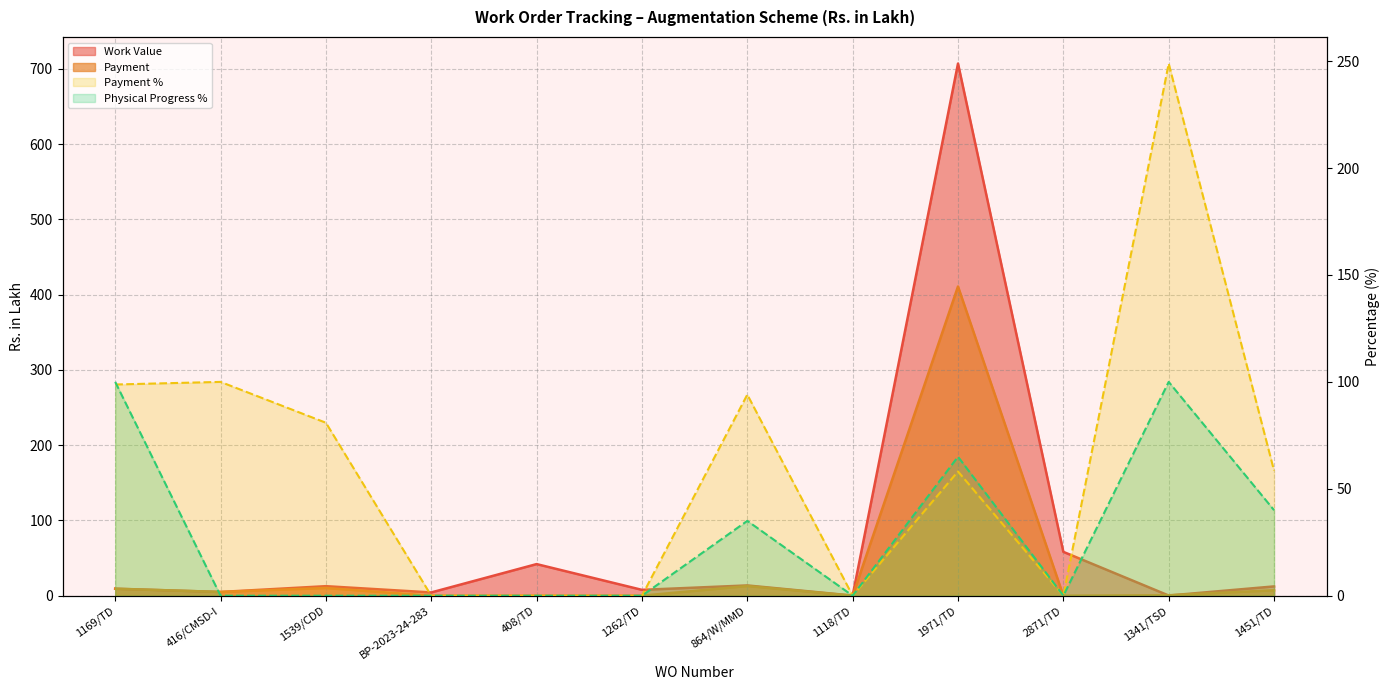

The value of Physical Progress % at 864/W/MMD is 46.3. True or false?

False